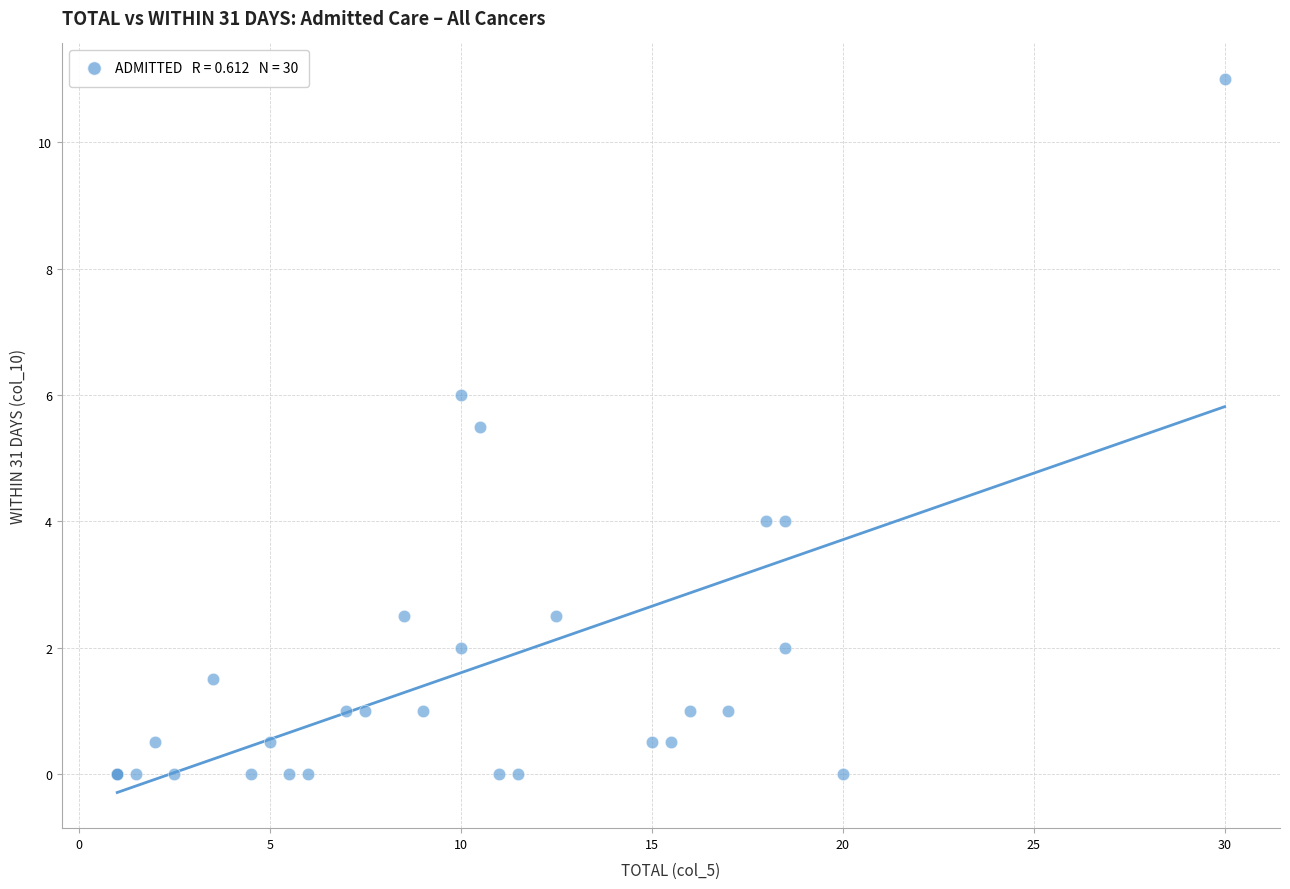

What Y value in the scatter plot is closest to 5?

5.5